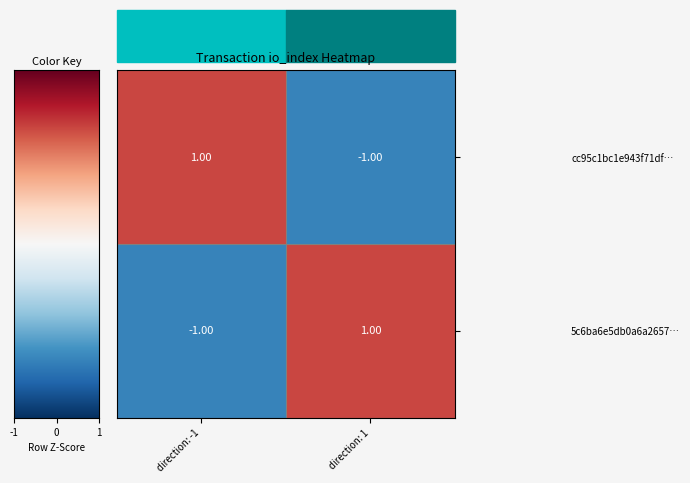

Rank the categories by cc95c1bc1e943f71df… value from highest to lowest.

direction: -1, direction: 1